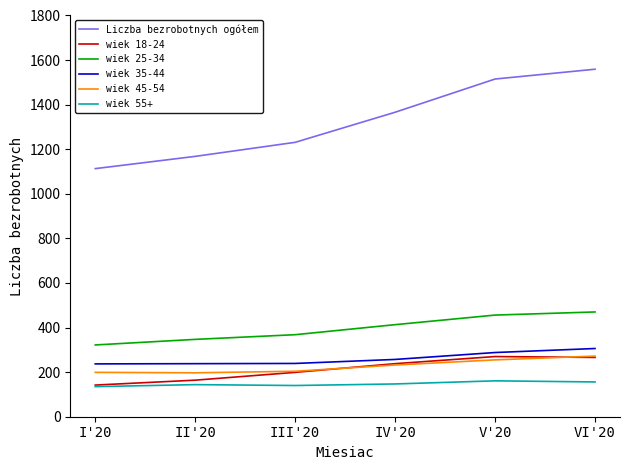

The value of wiek 55+ at IV'20 is 53. True or false?

False